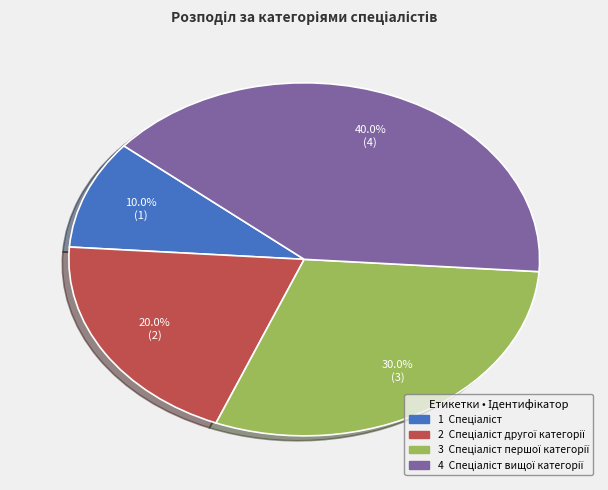

Count the number of slices in the pie.

4